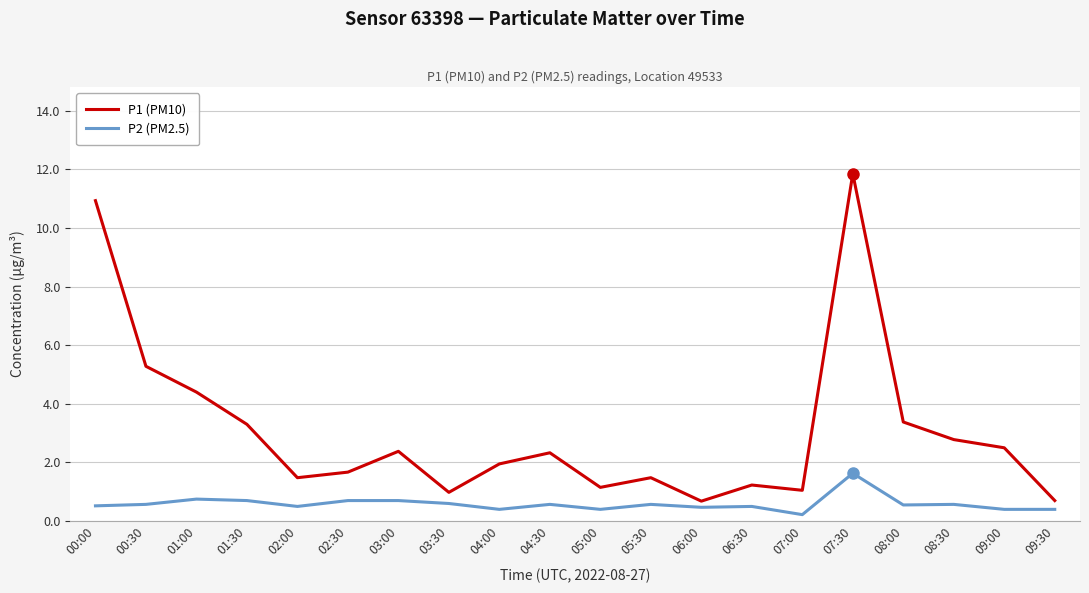

At which category is the sum across all series the highest?

07:30